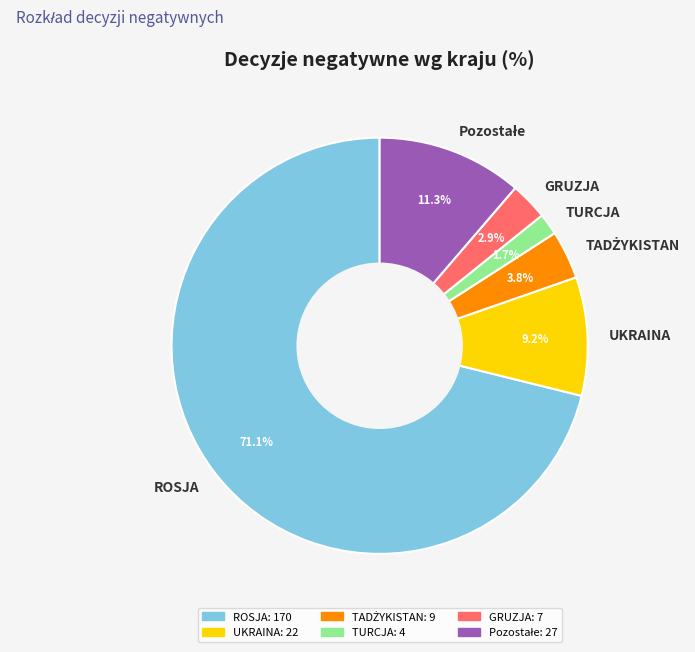

What is the largest slice in the pie chart?

ROSJA